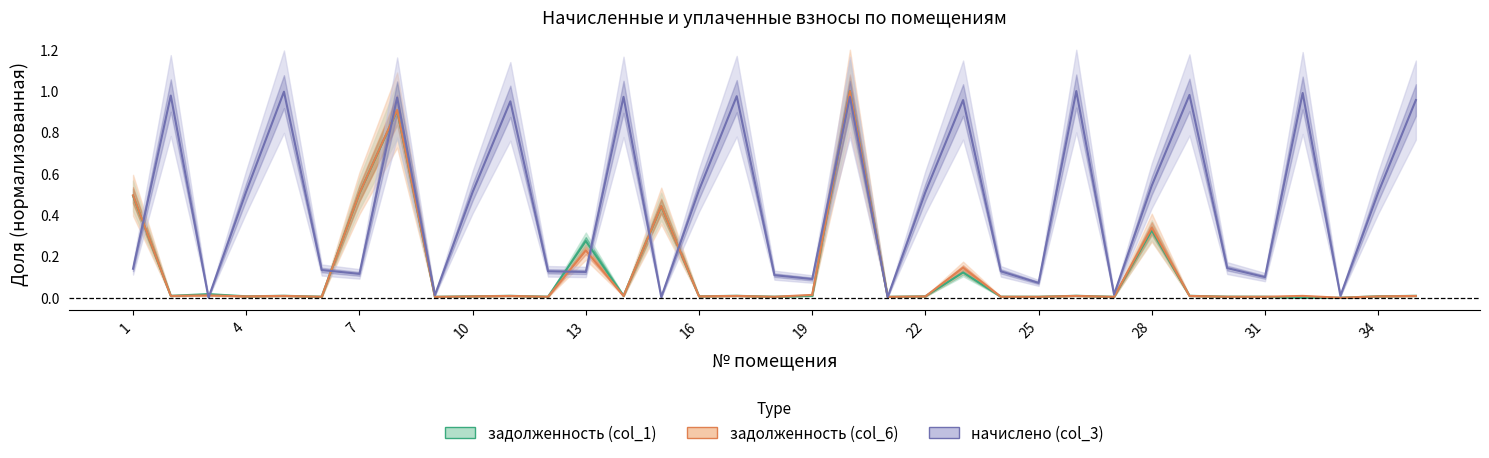

What is the sum of the начислено (col_3) values at 9 and 30?

0.2